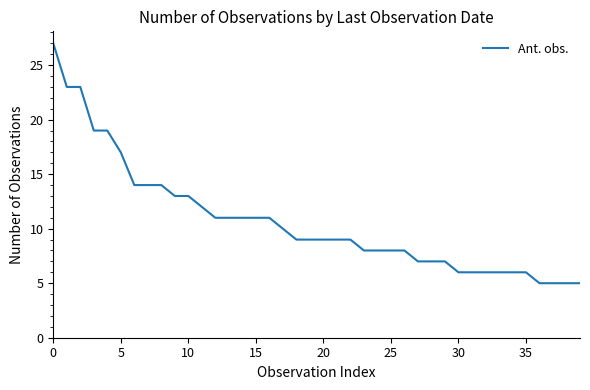

What is the minimum value shown in the chart?

5